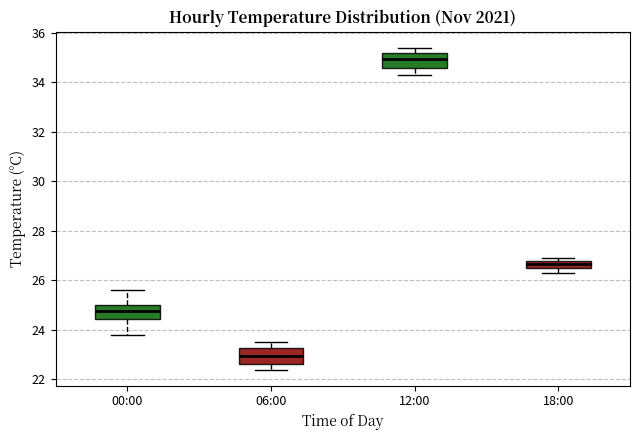

Where does the median line of the box for 00:00 sit on the y-axis? The values are not printed on the chart, so give them approximately, as read against the axis.

24.8